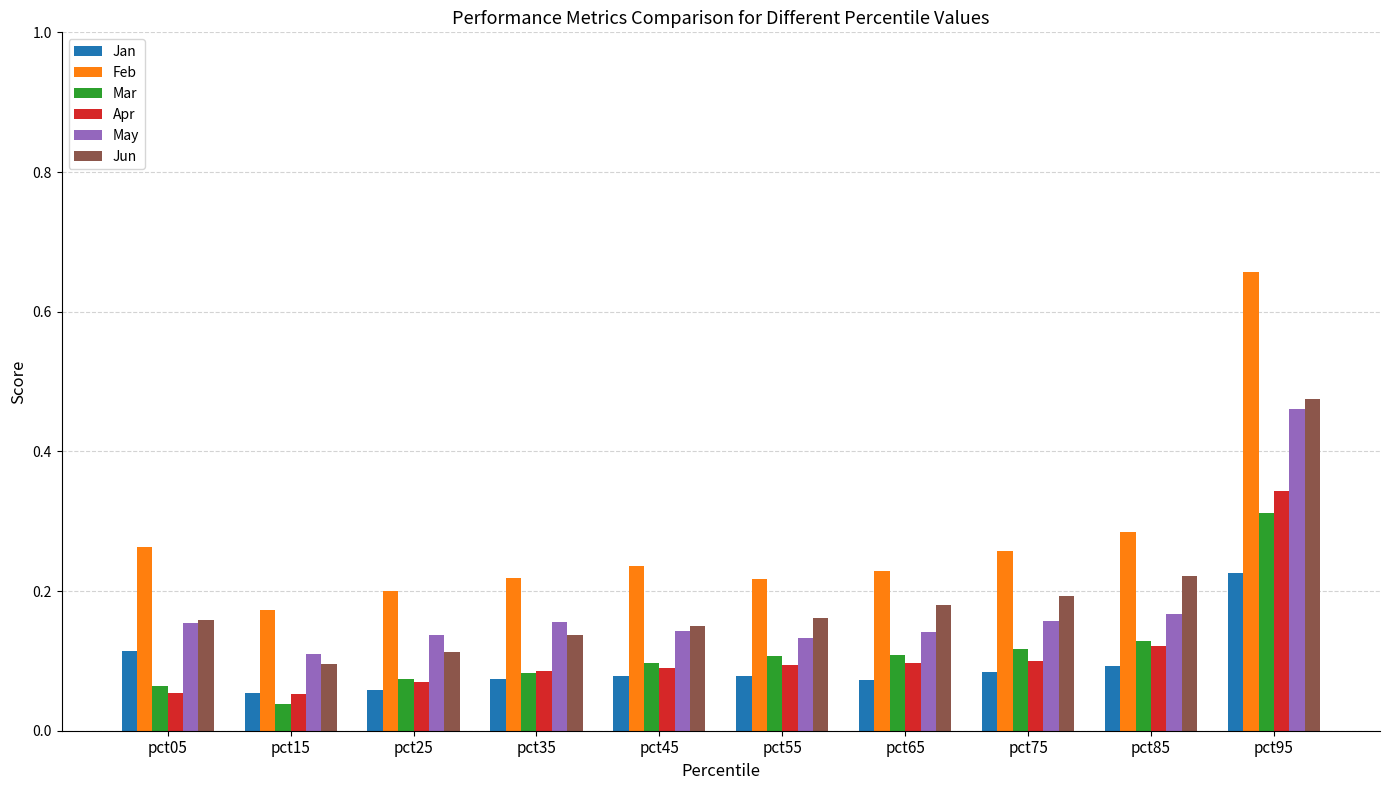

At which category is the sum across all series the highest?

pct95